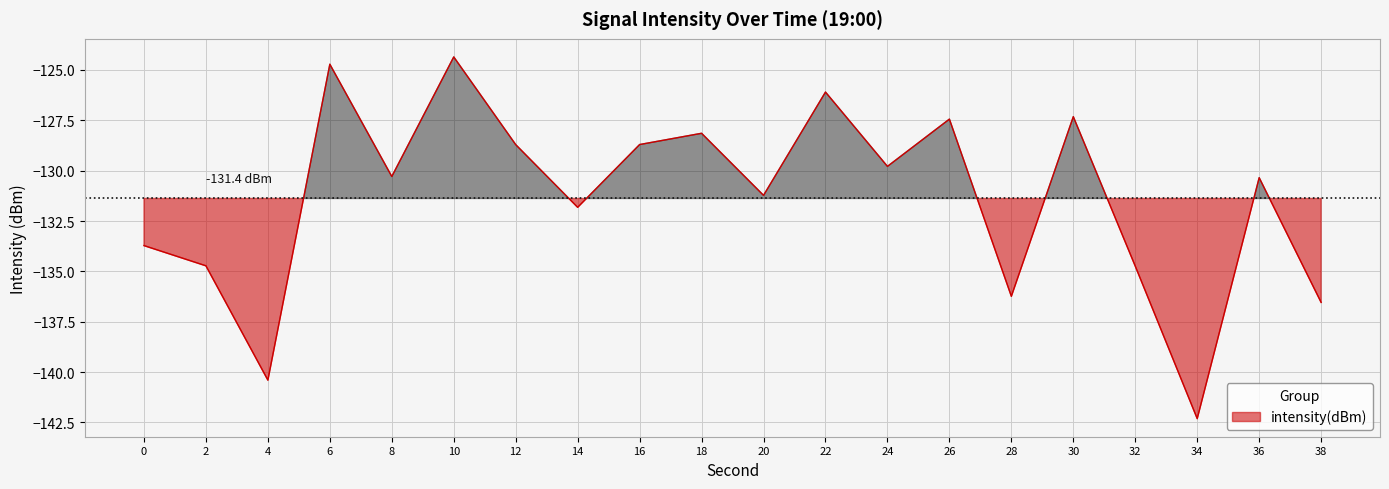

How many lines are shown in the chart?

1